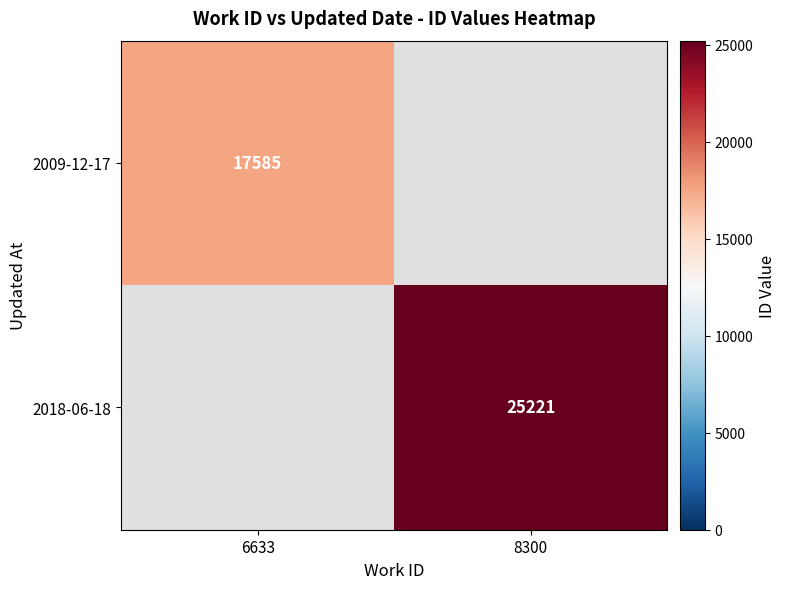

The 2018-06-18 series shows 25221 at 8300. True or false?

True